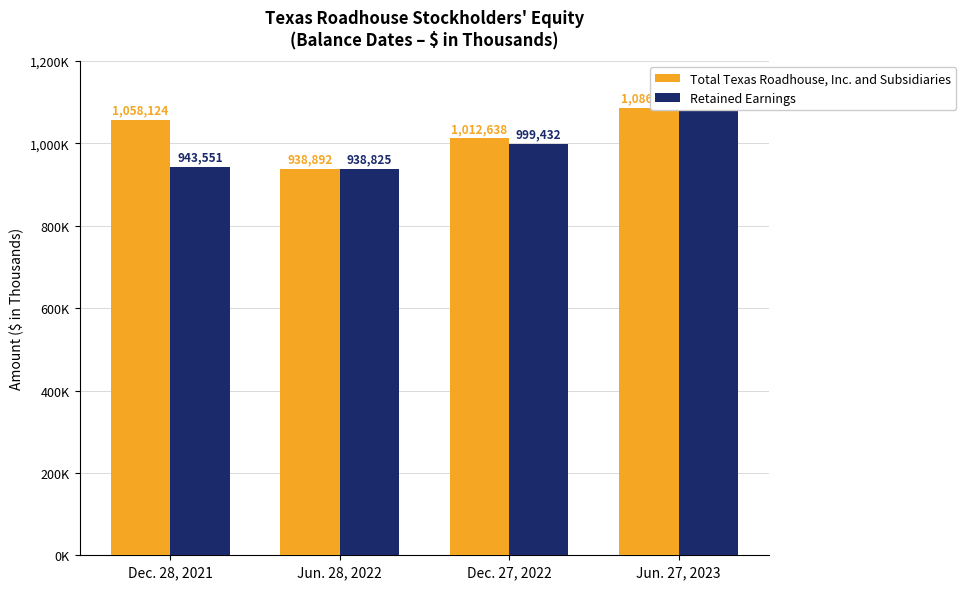

Count the Total Texas Roadhouse, Inc. and Subsidiaries values in the range 1012638 to 1086296.

3